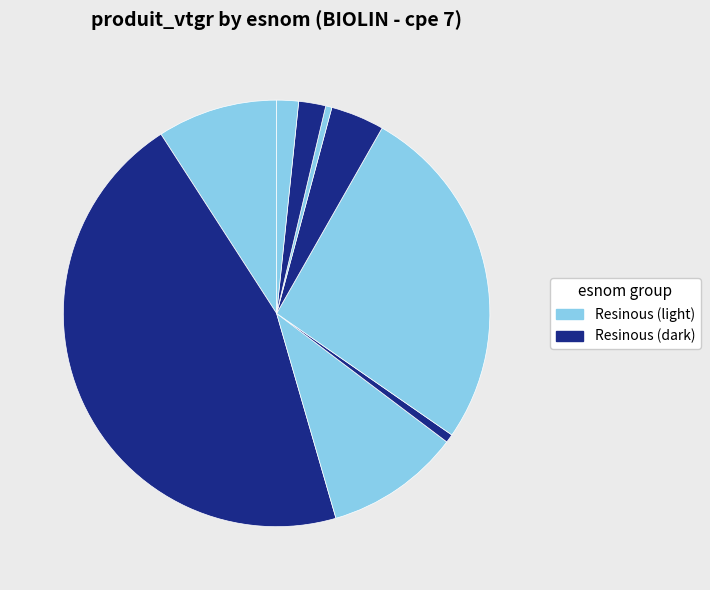

Rank the categories by value from highest to lowest.

DOUGLAS, PECTINE, TSUGA, EPICEA, PROCERA (NOBILIS), THUYA GEANT, GRANDIS, MELEZE, RESINEUX DIVERS